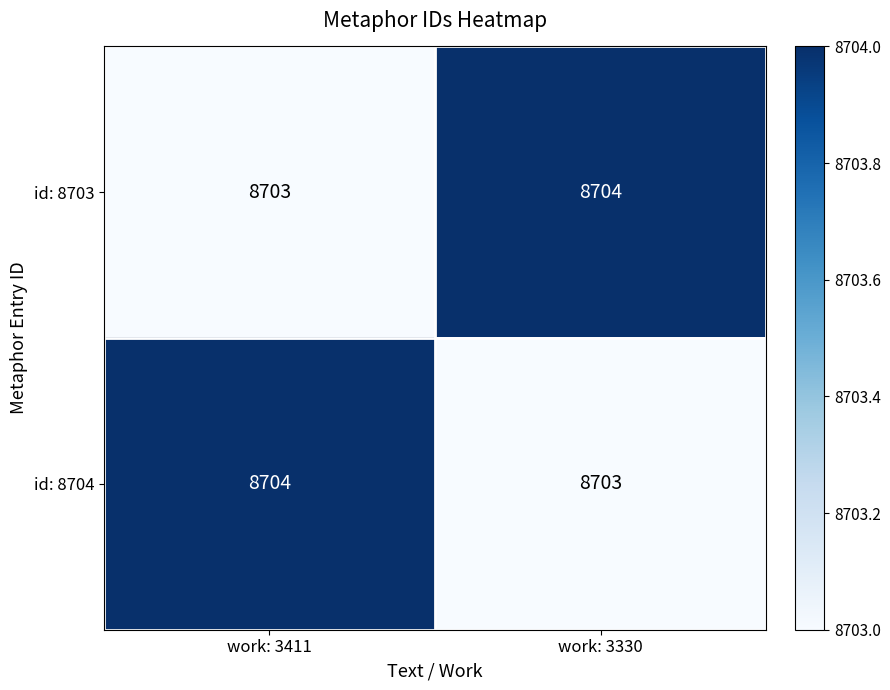

What is the greatest value displayed?

8704